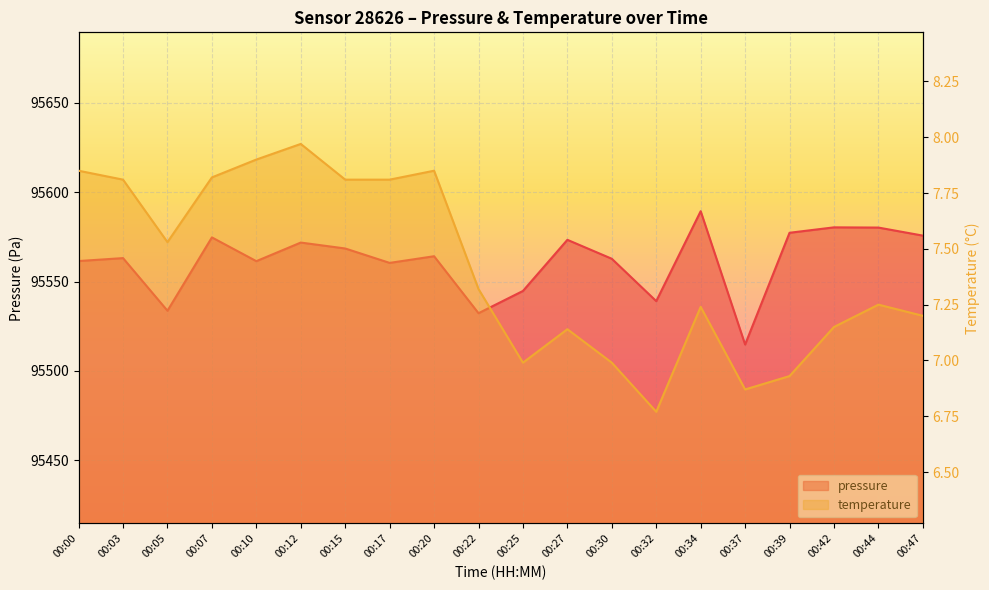

Reading left to right, transcribe all the data shown in this chart.

pressure: 95561.4	95563.1	95533.7	95574.7	95561.4	95571.8	95568.5	95560.4	95564.1	95532.3	95544.7	95573.3	95562.7	95539.0	95589.3	95514.8	95577.2	95580.3	95580.2	95575.7
temperature: 7.8	7.8	7.5	7.8	7.9	8.0	7.8	7.8	7.8	7.3	7.0	7.1	7.0	6.8	7.2	6.9	6.9	7.2	7.2	7.2